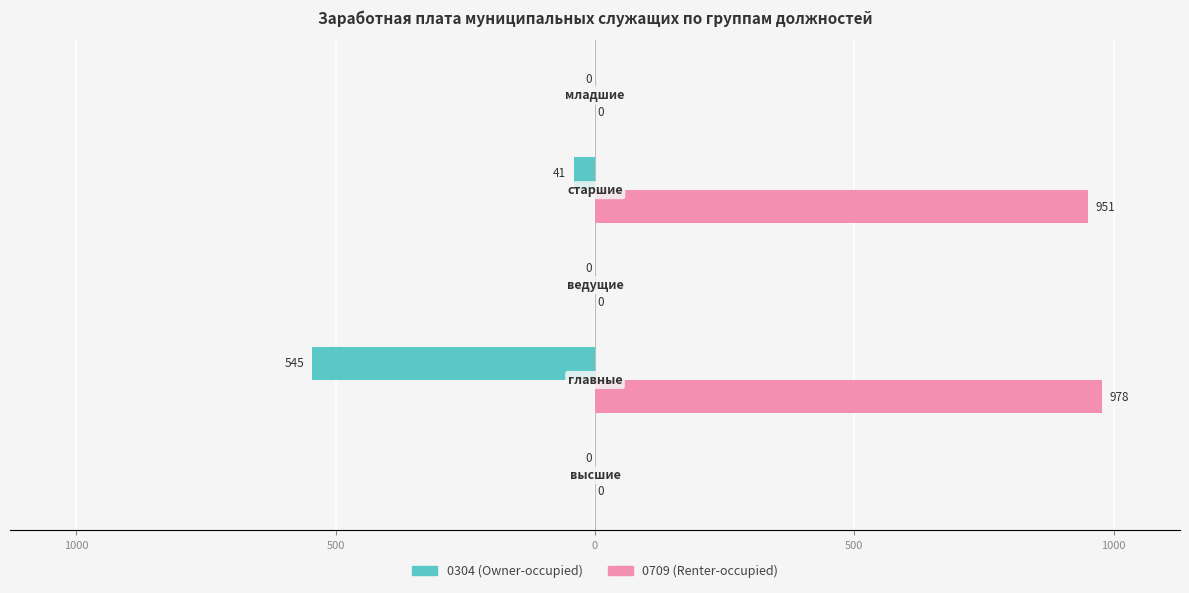

What are all the series names shown in the legend?

0304 (Owner-occupied), 0709 (Renter-occupied)